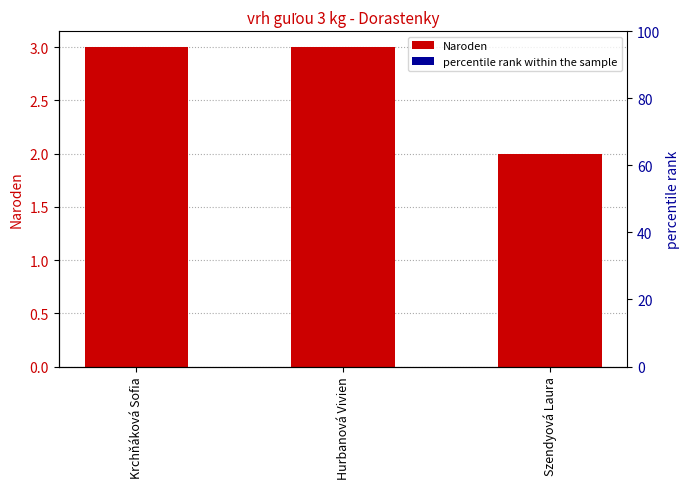

What is the label of the 2nd bar from the right?

Hurbanová Vivien